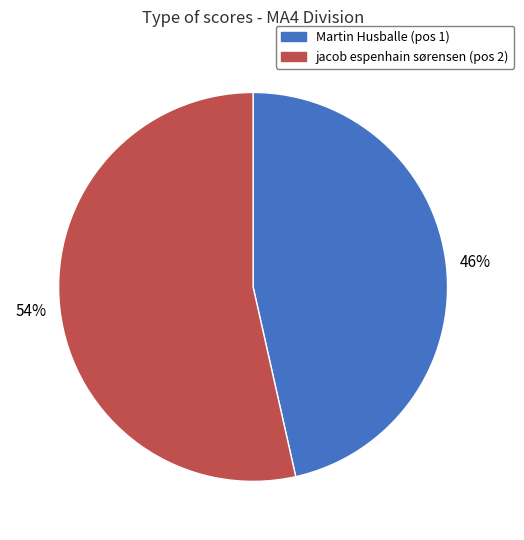

Which has a higher value, jacob espenhain sørensen or Martin Husballe?

jacob espenhain sørensen